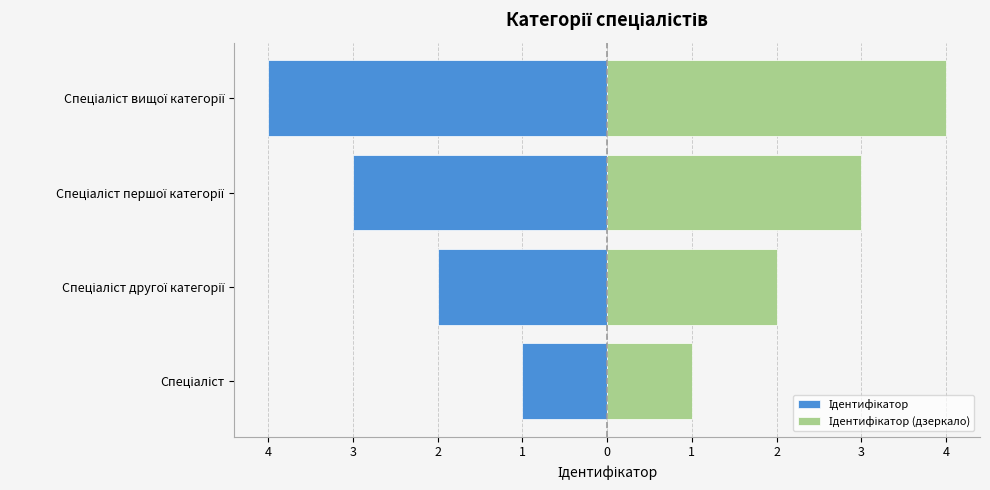

Count the number of categories in the chart.

4